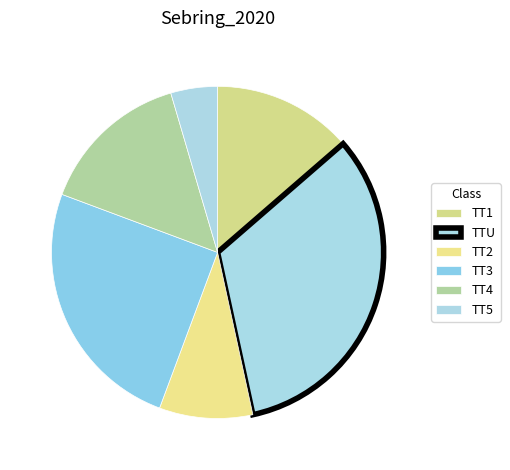

How many segments does this pie chart have?

6